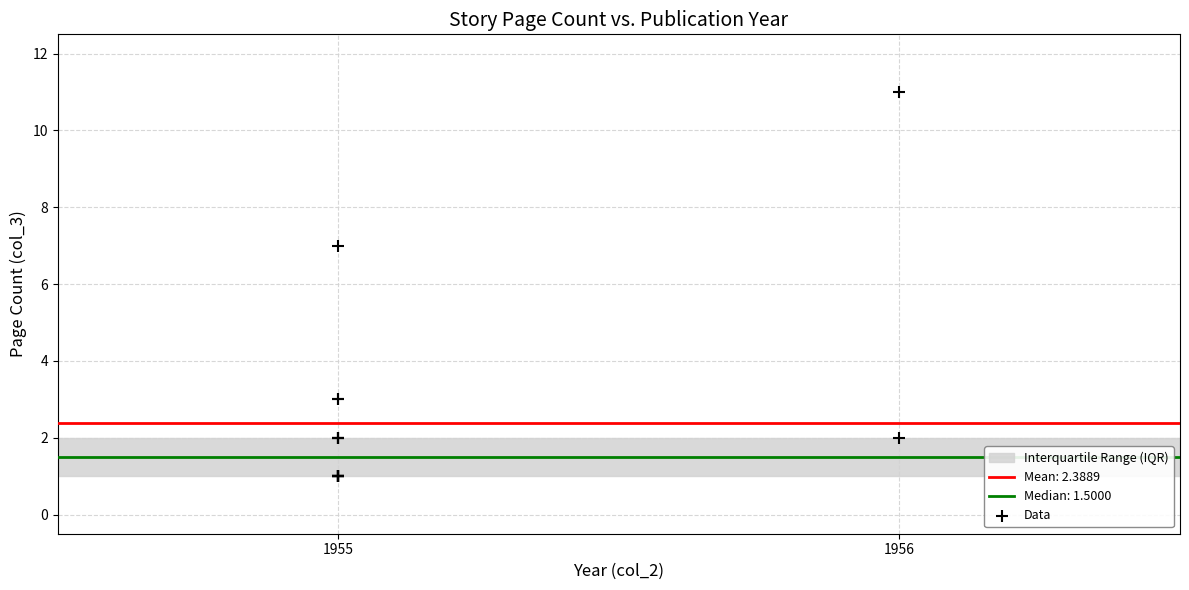

What Y value in the scatter plot is closest to 6?

7